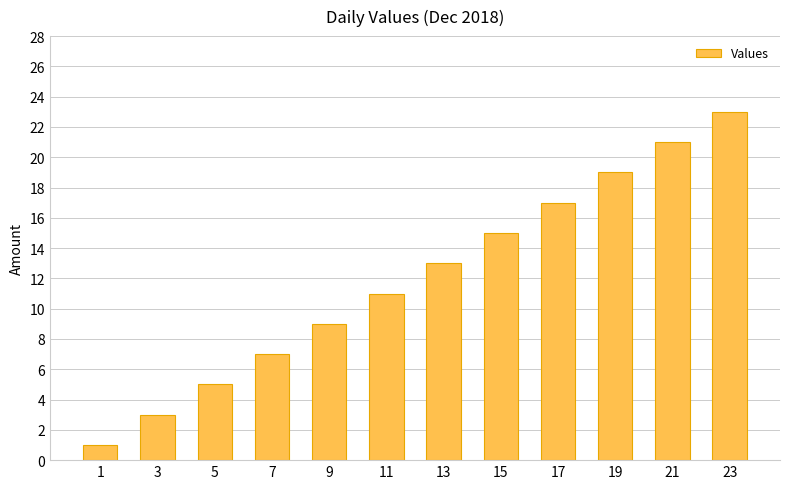

What is the sum of all values?

144